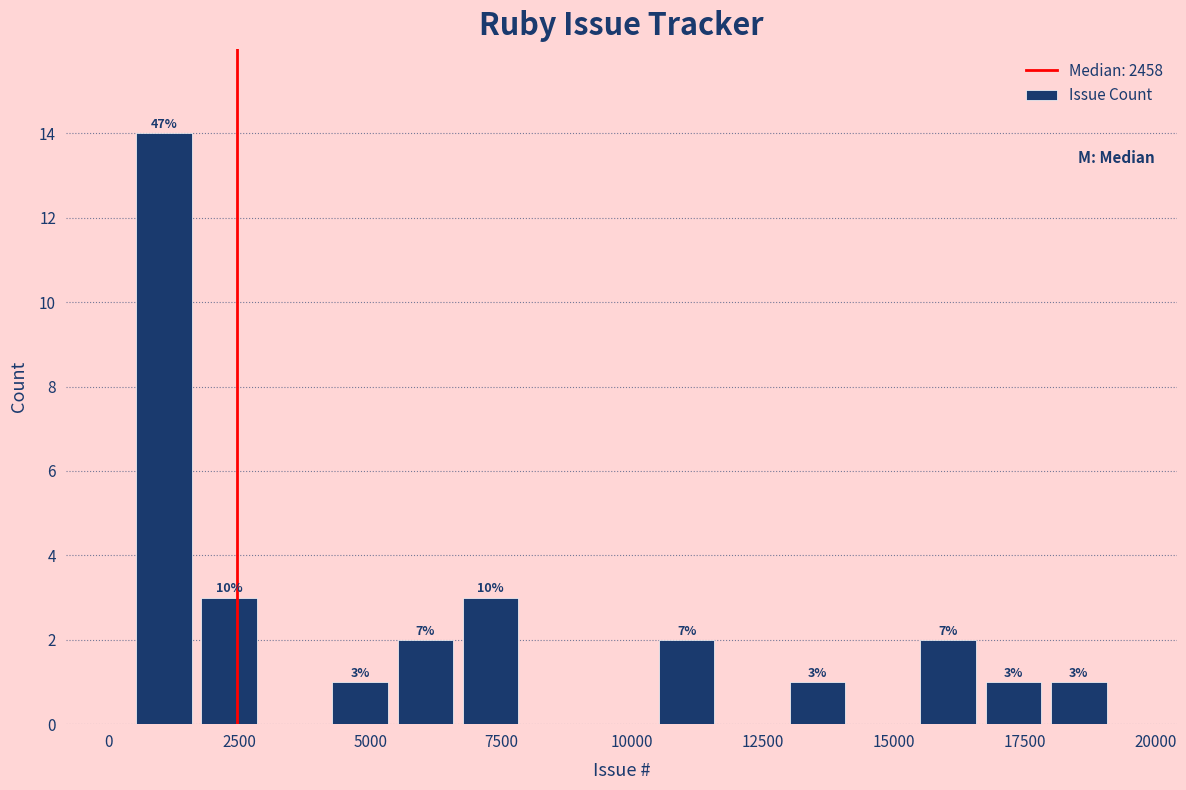

Around what value on the x-axis is the tallest bar? Give the approximate position of its centre, as read against the axis.

1000